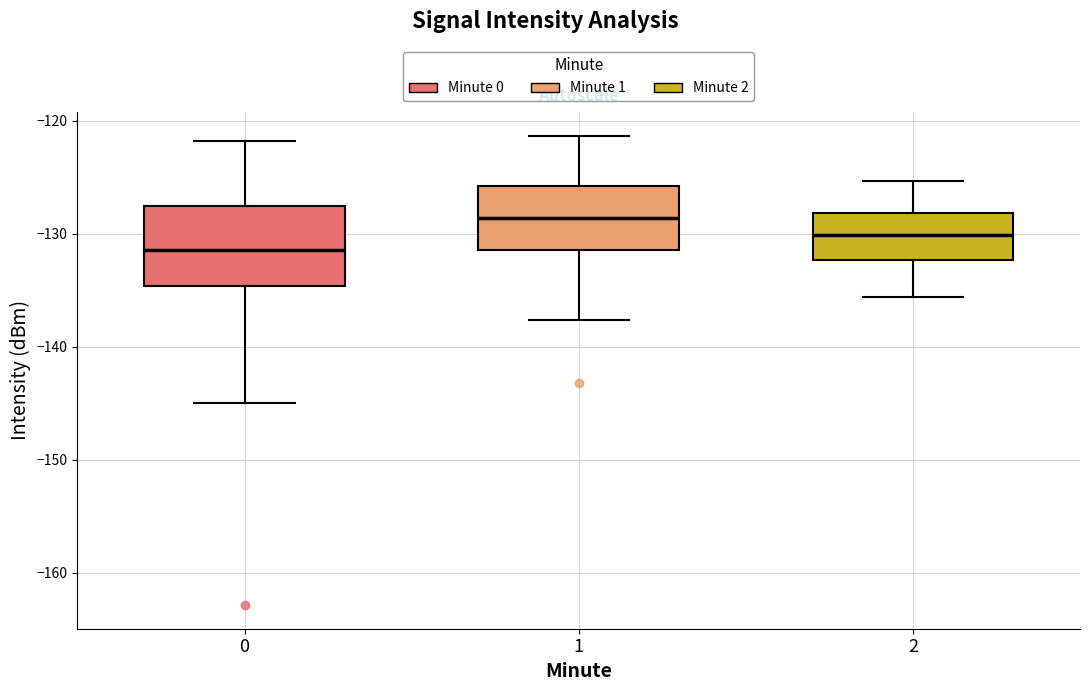

Which box is the tallest, from its lower edge to its upper edge?

0